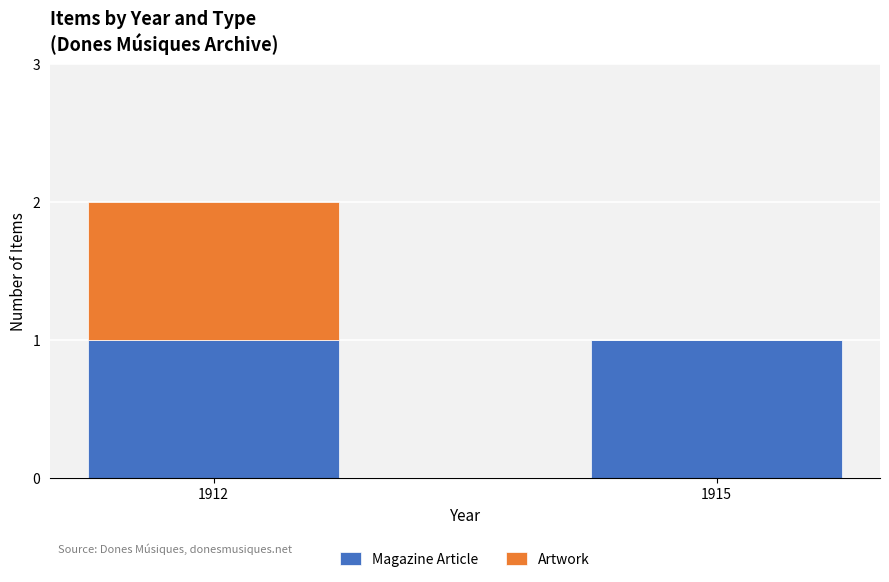

Reading left to right, transcribe the values for Magazine Article.

1912=1	1915=1